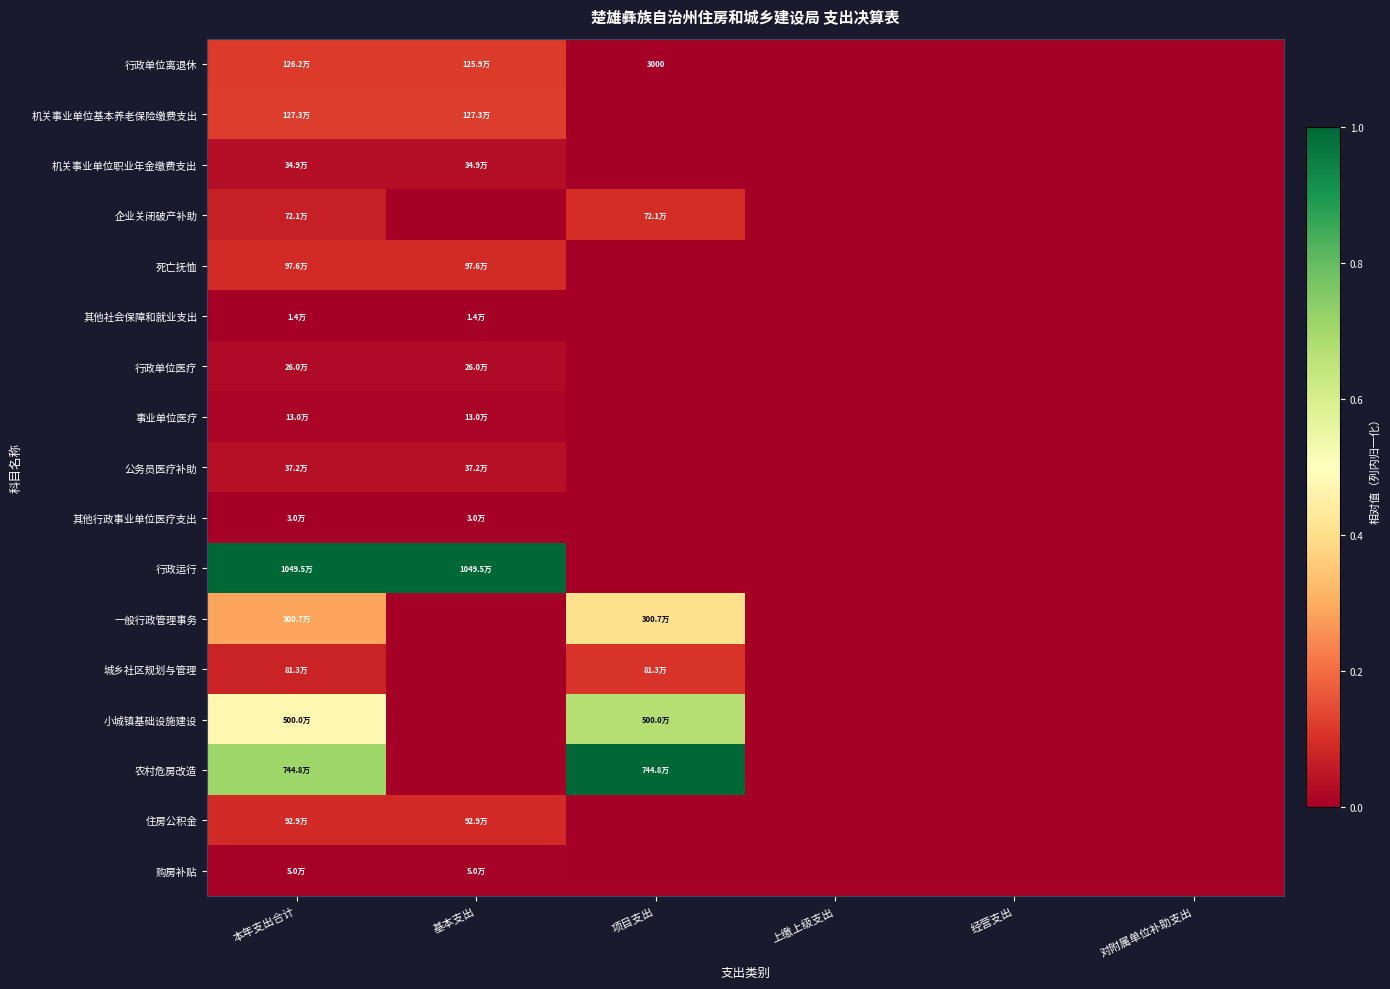

At which category is the sum across all series the highest?

本年支出合计